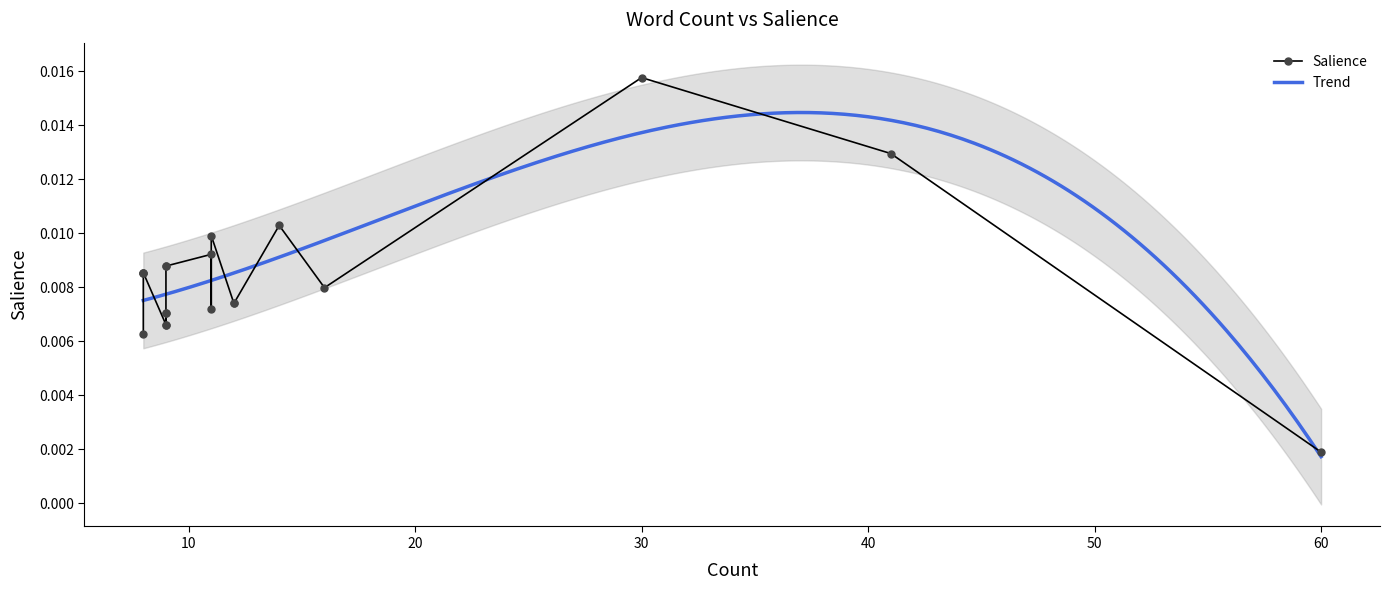

The value at technovation is 0.0. True or false?

False